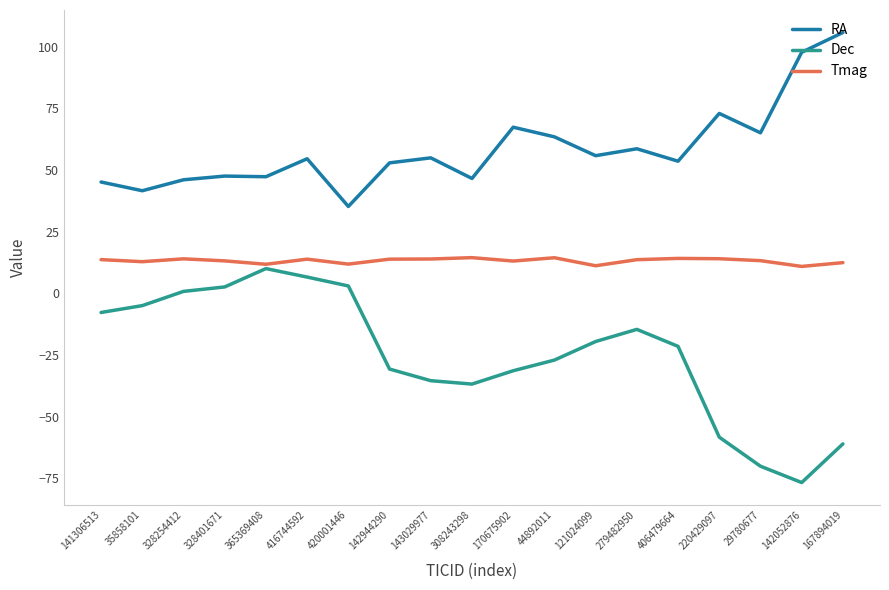

How many interior local valleys does the Dec series have?

2